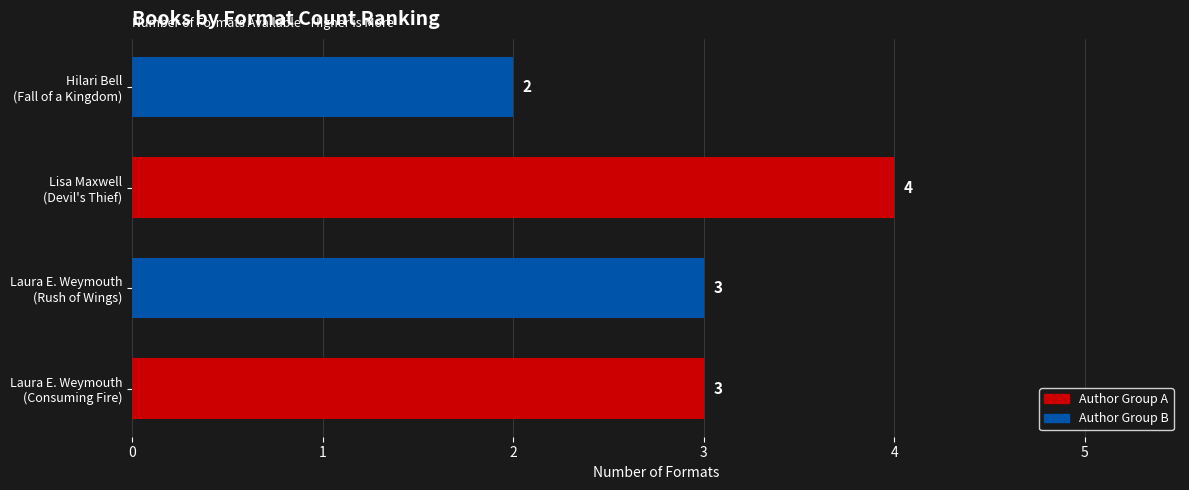

What is the sum of all values?

12